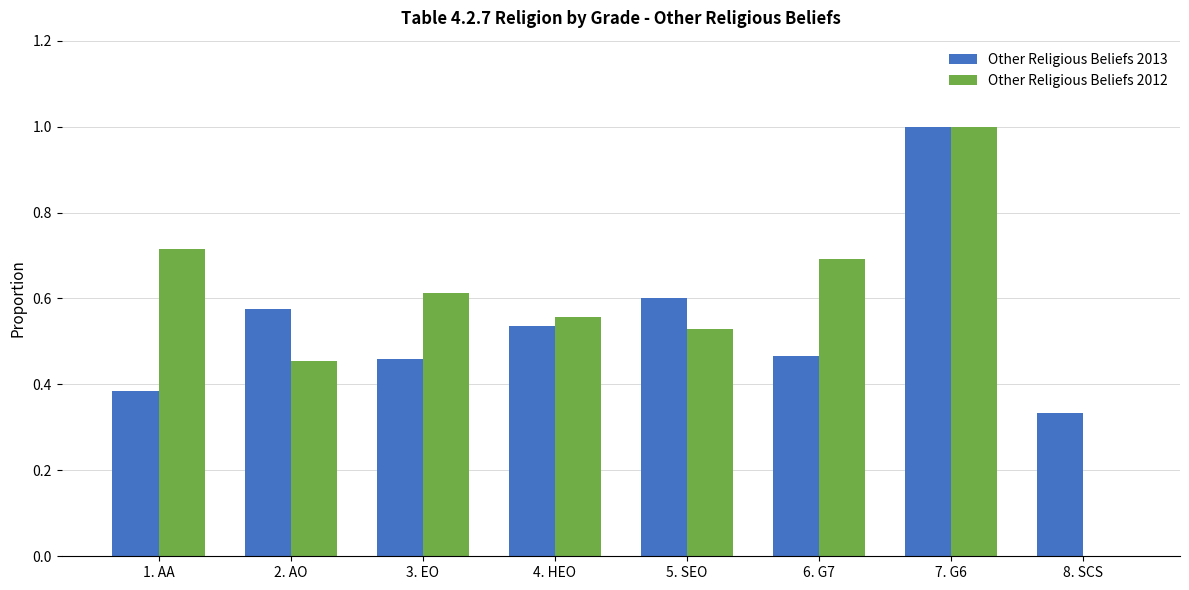

What is the maximum value for Other Religious Beliefs 2012?

1.0